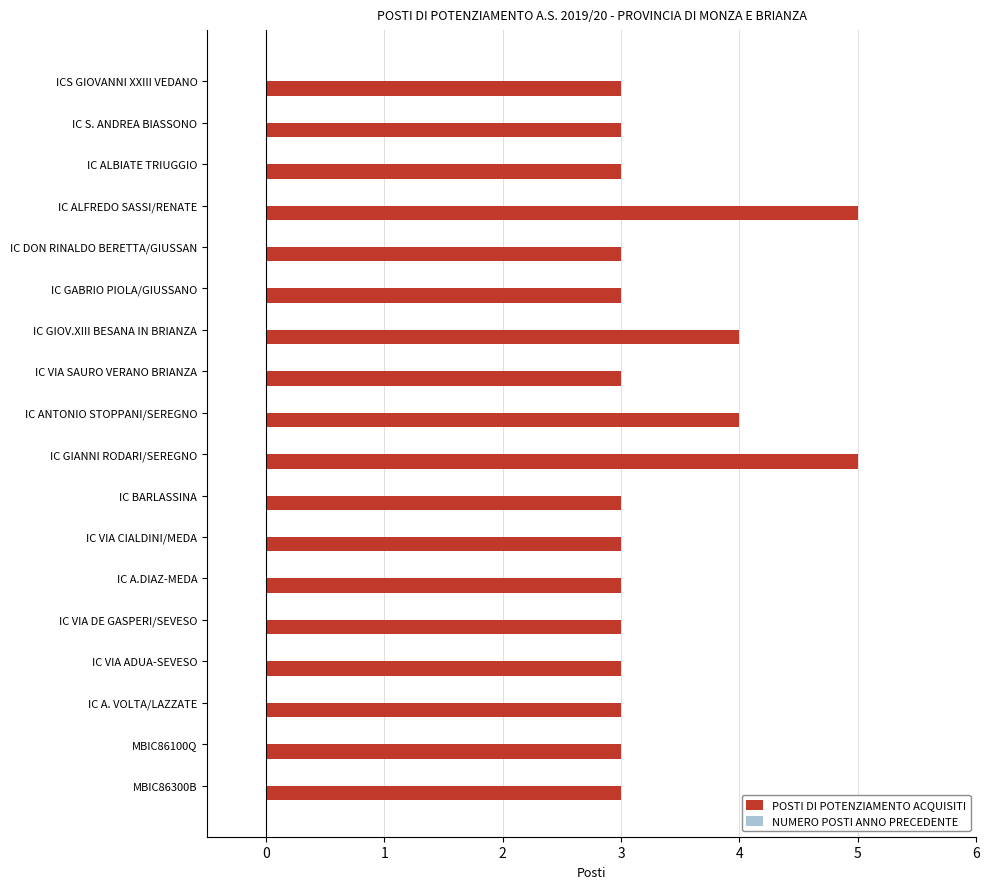

Which has a higher value, IC GIOV.XIII BESANA IN BRIANZA or IC A.DIAZ-MEDA?

IC GIOV.XIII BESANA IN BRIANZA